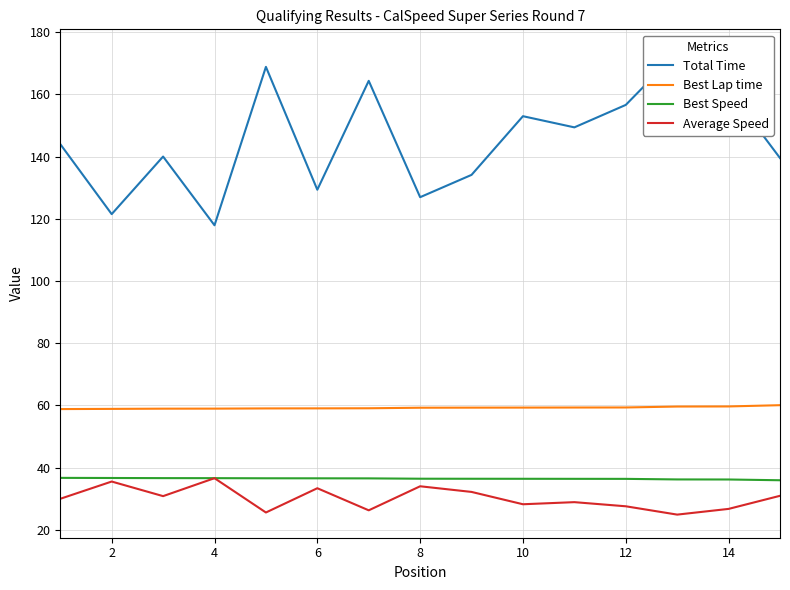

True or false: Average Speed and Best Lap time intersect in this chart.

False